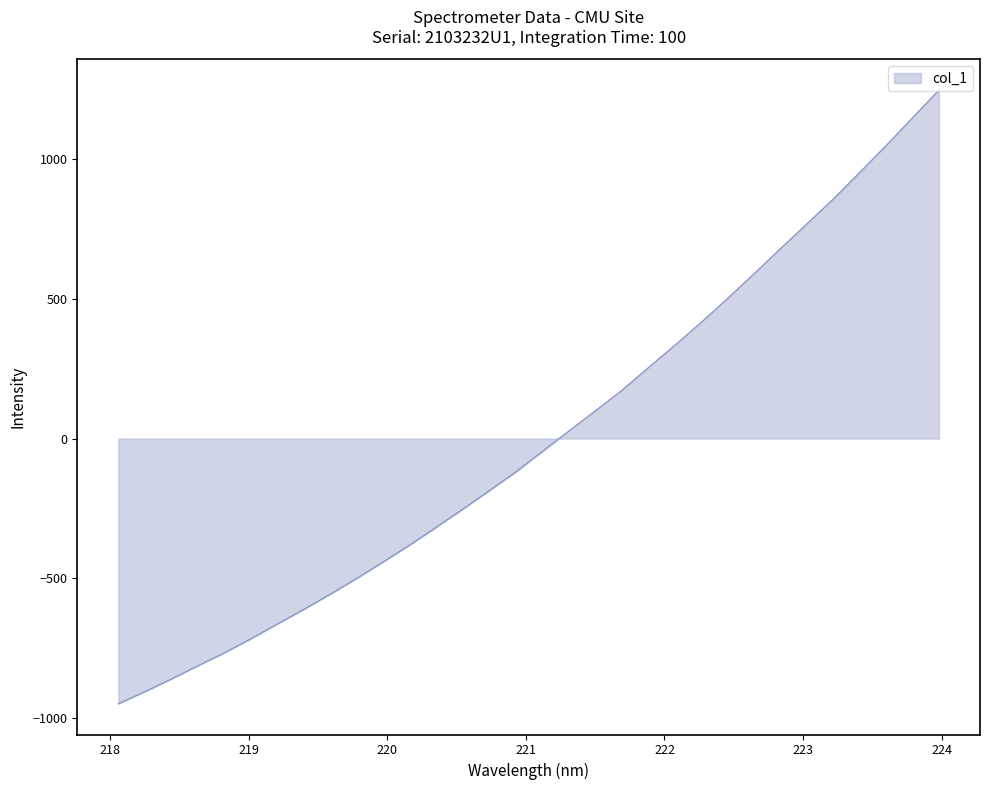

Reading left to right, list all the values displayed in this chart.

-949.0	-905.5	-860.4	-813.0	-766.7	-716.5	-663.4	-611.2	-556.8	-500.1	-441.1	-380.9	-317.2	-252.7	-186.6	-119.6	-46.8	26.7	98.5	171.8	252.9	332.9	415.0	500.9	589.2	679.1	767.9	857.0	952.0	1048.5	1147.6	1247.3